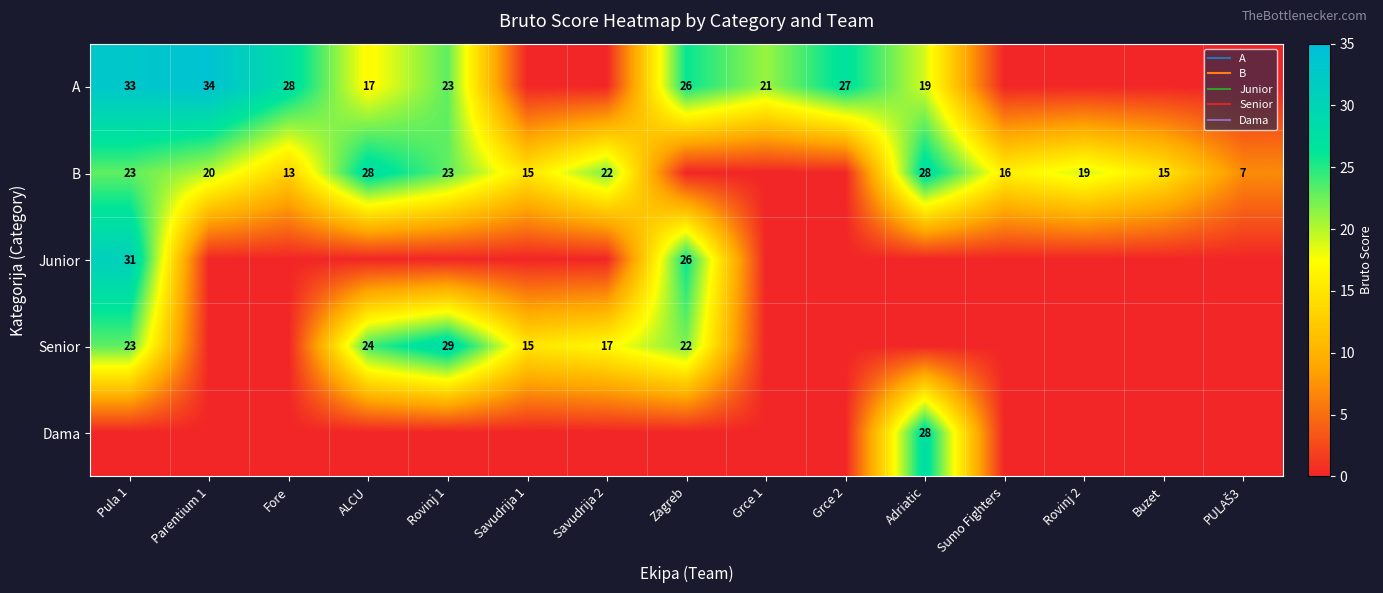

Which series has the largest total across all categories?

B